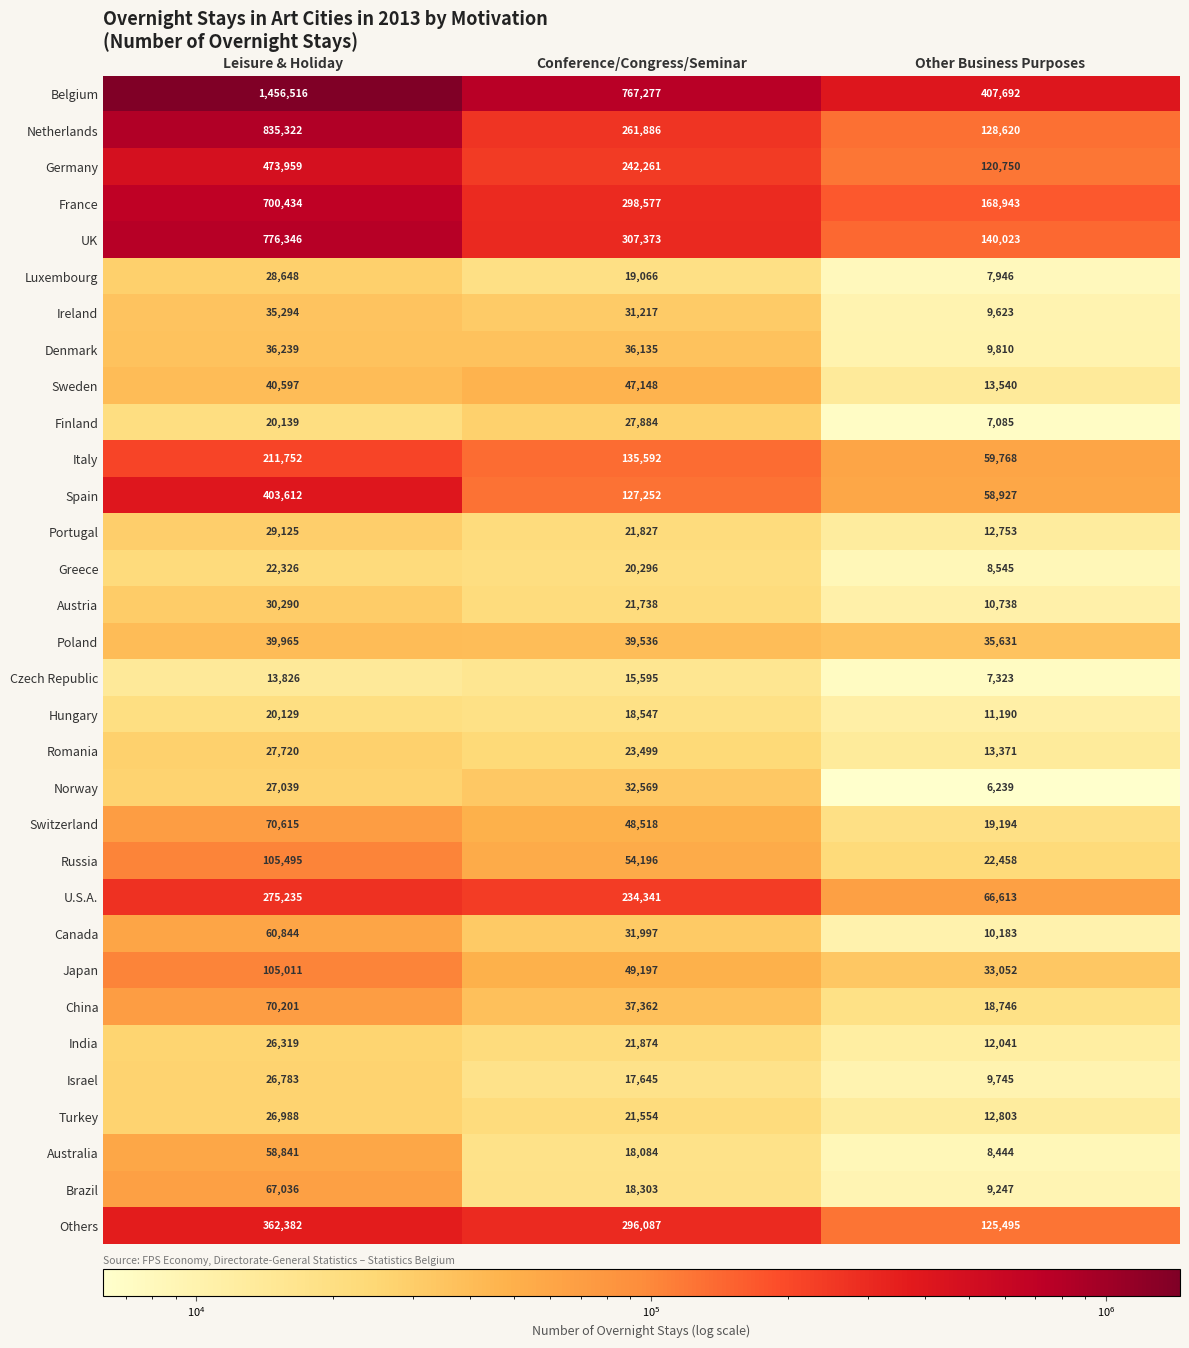

How many data points does each series have?

3